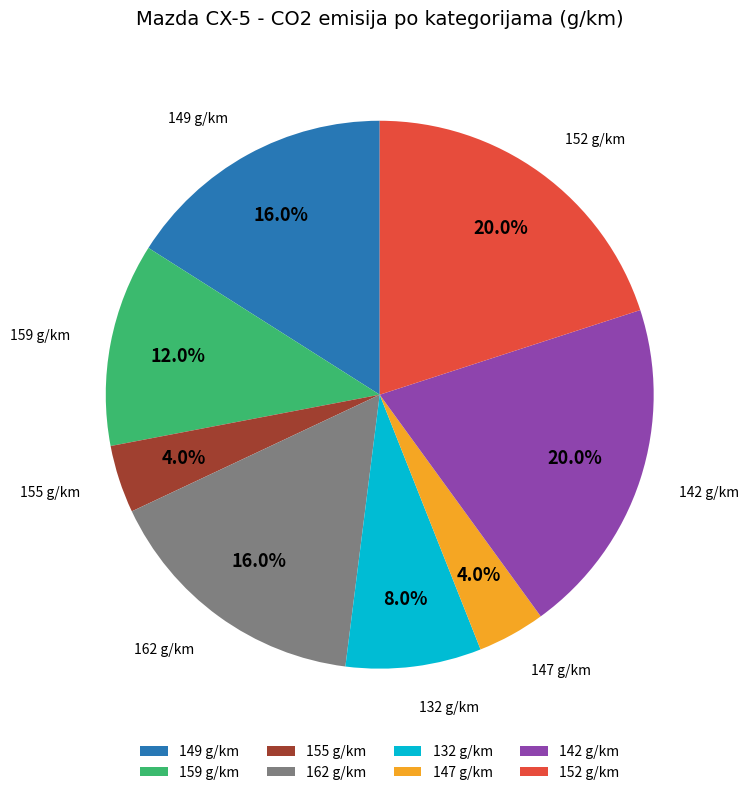

What is the ratio of the value at 162 g/km to the value at 159 g/km?

1.3